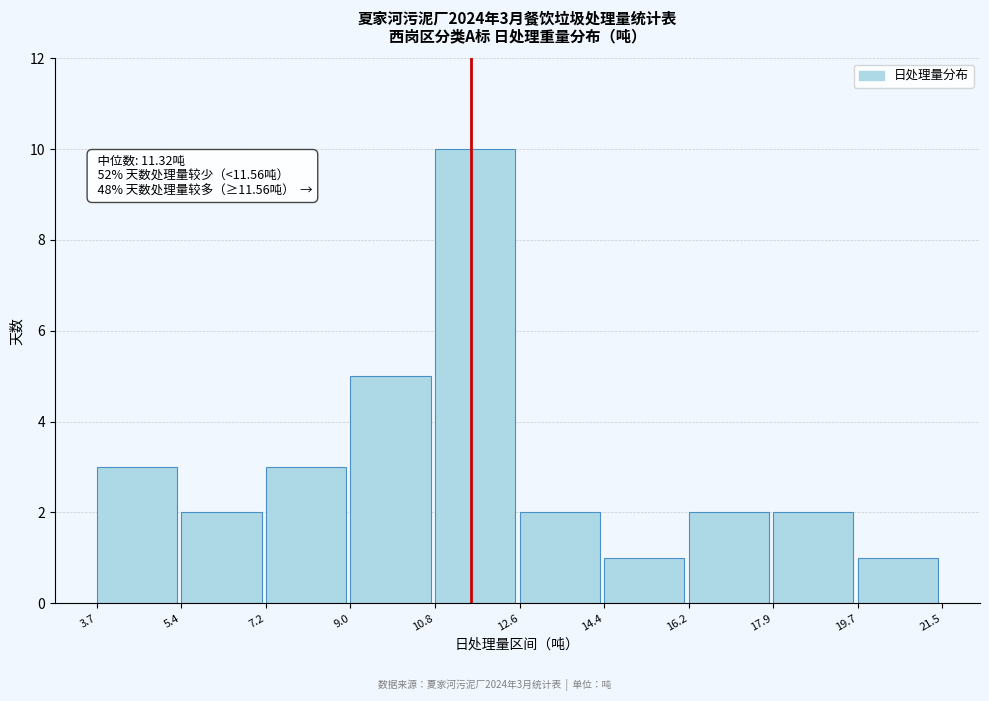

Over which range of the x-axis is the bar tallest?

10.8 to 12.6